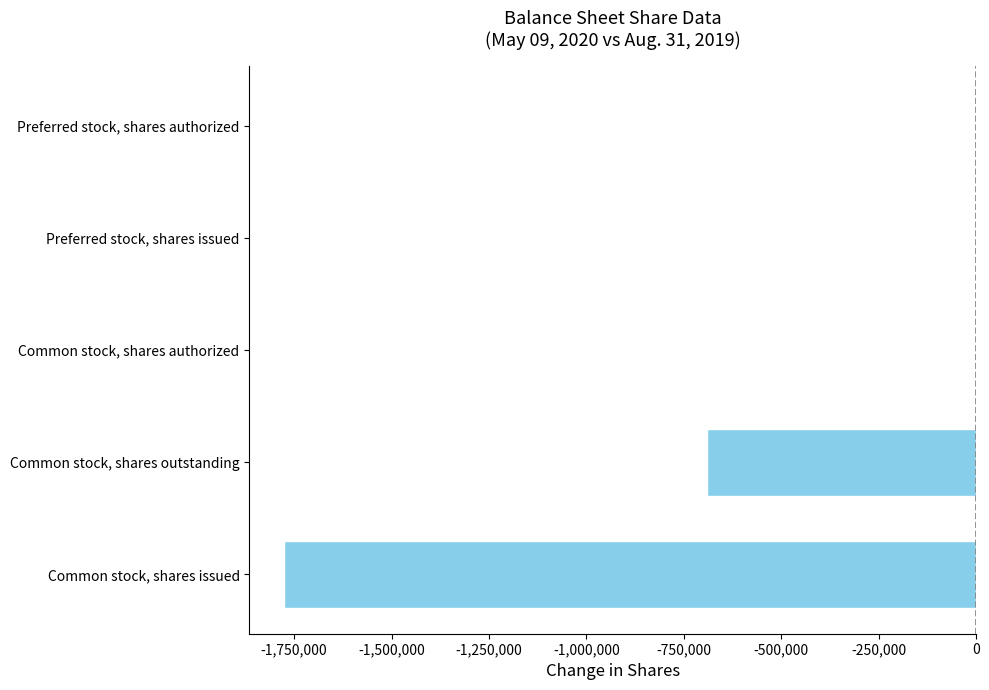

At which label is the value closest to -888000?

Common stock, shares outstanding